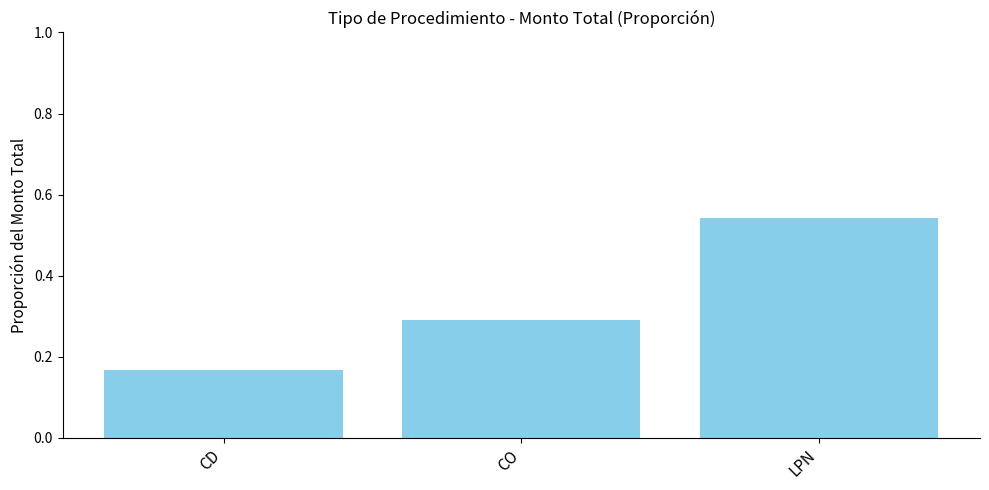

What is the change in value from CO to LPN?

+0.3